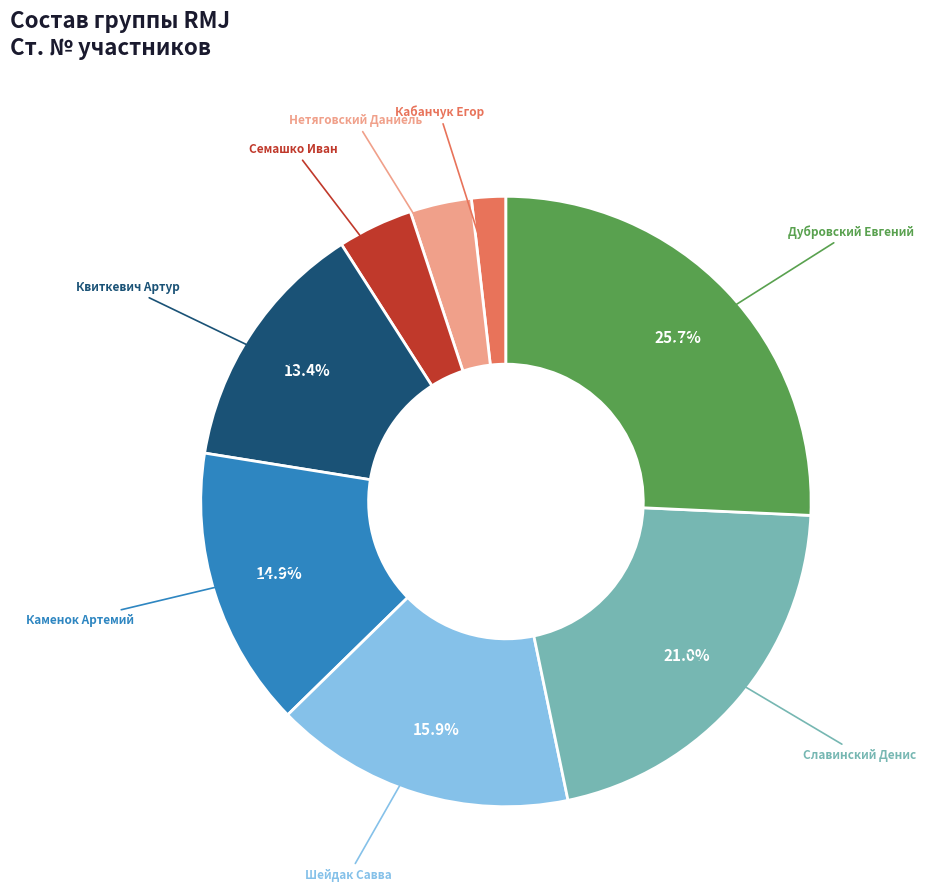

Do Шейдак Савва and Семашко Иван together represent more than half of the pie?

No